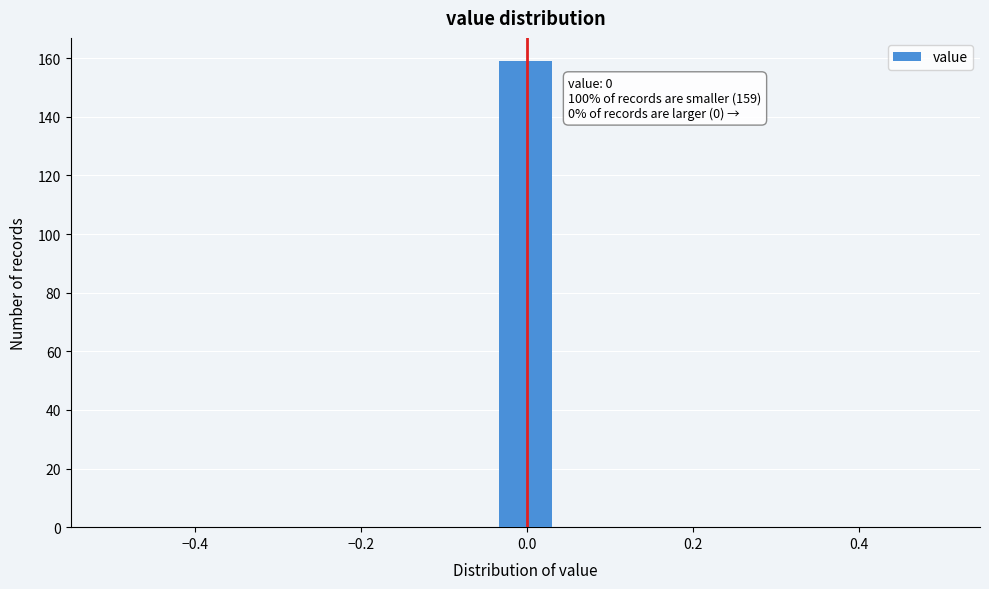

Read against the x-axis, roughly where is the centre of the tallest bar?

0.00